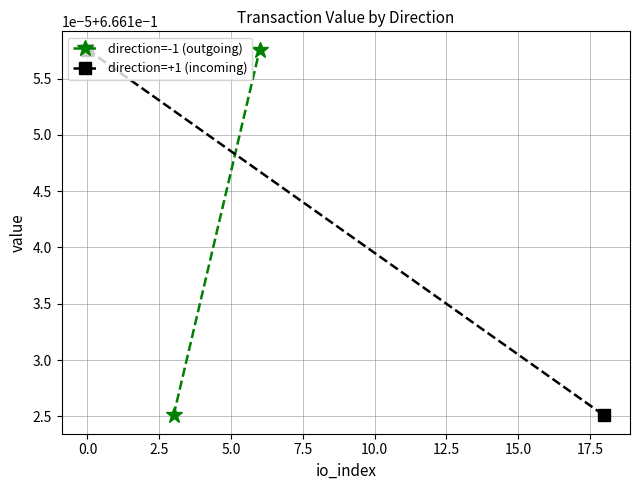

Which series has the widest spread of values?

direction=-1 (outgoing)